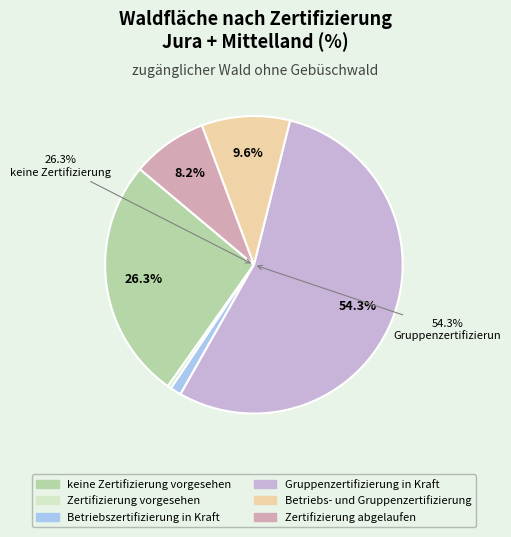

What is the largest slice in the pie chart?

Gruppenzertifizierung in Kraft